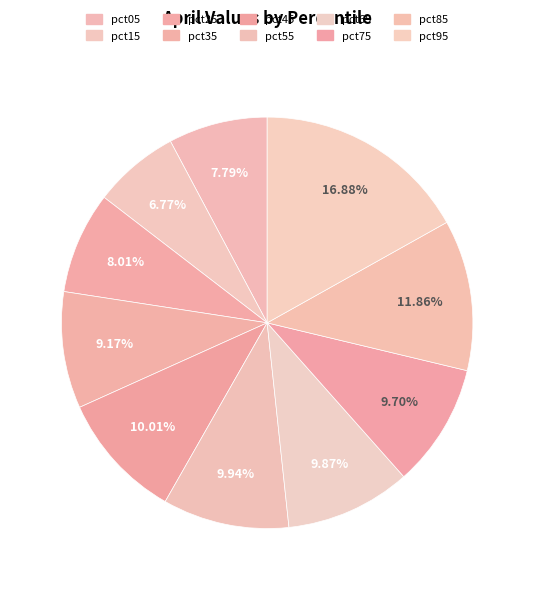

Count the number of slices in the pie.

10